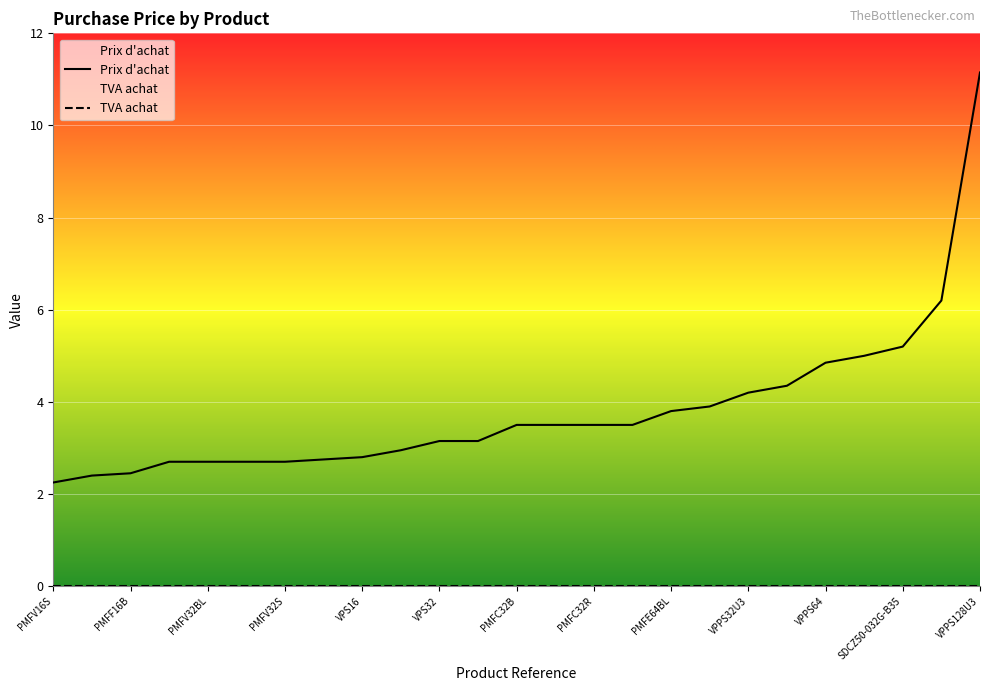

What is the label of the 4th point from the left?

PMFV32B